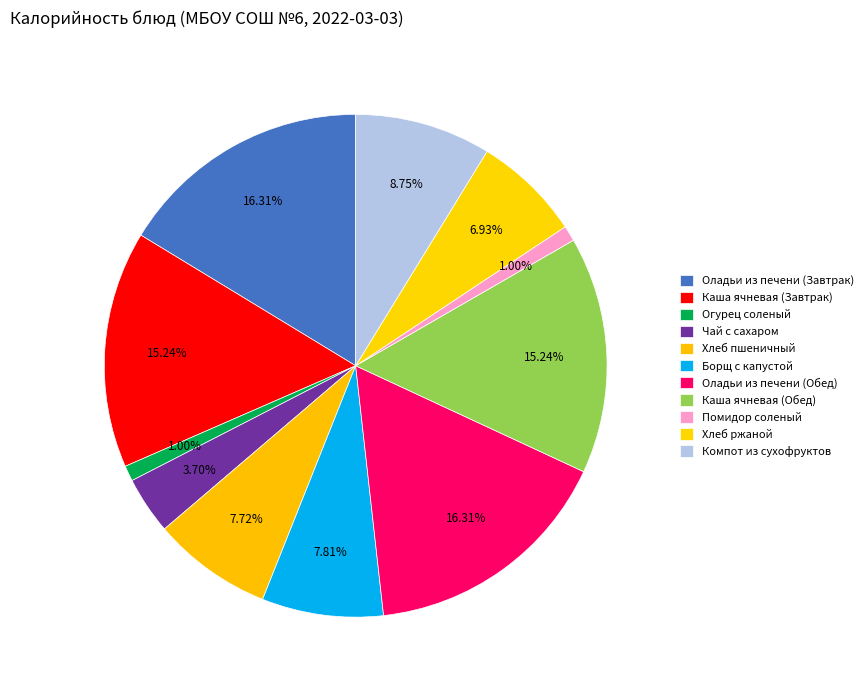

Between Оладьи из печени (Завтрак) and Каша ячневая (Завтрак), which is larger?

Оладьи из печени (Завтрак)